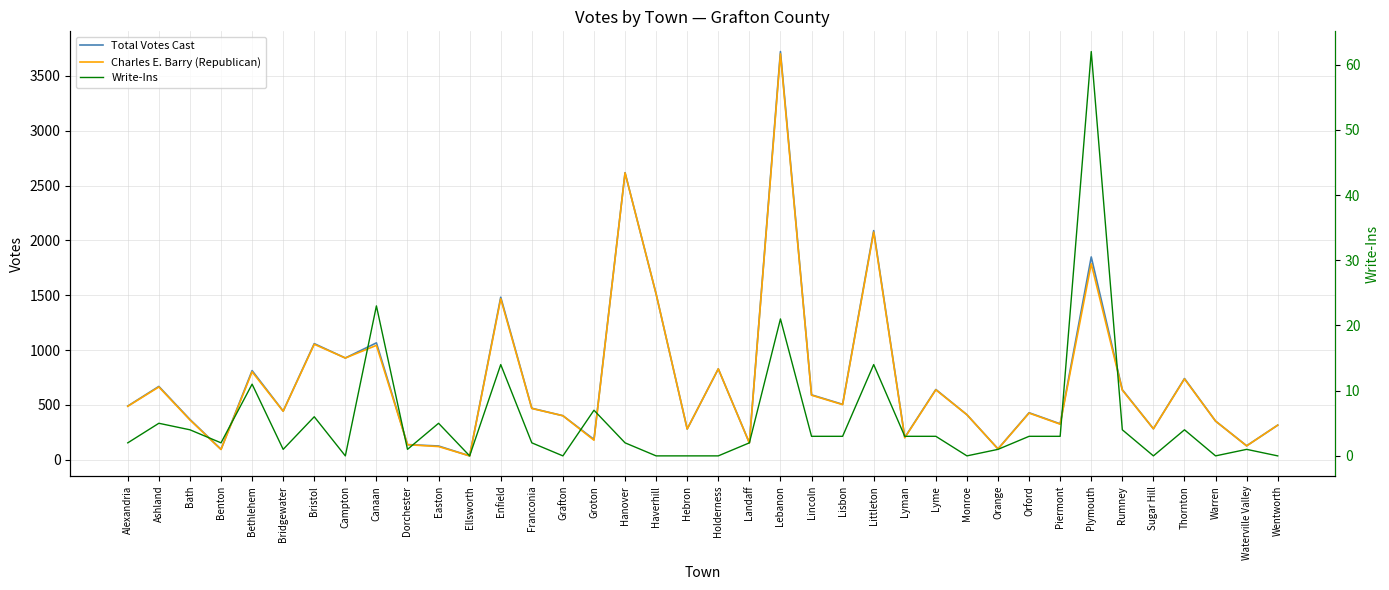

Where is Write-Ins nearest to the value 31?

Canaan